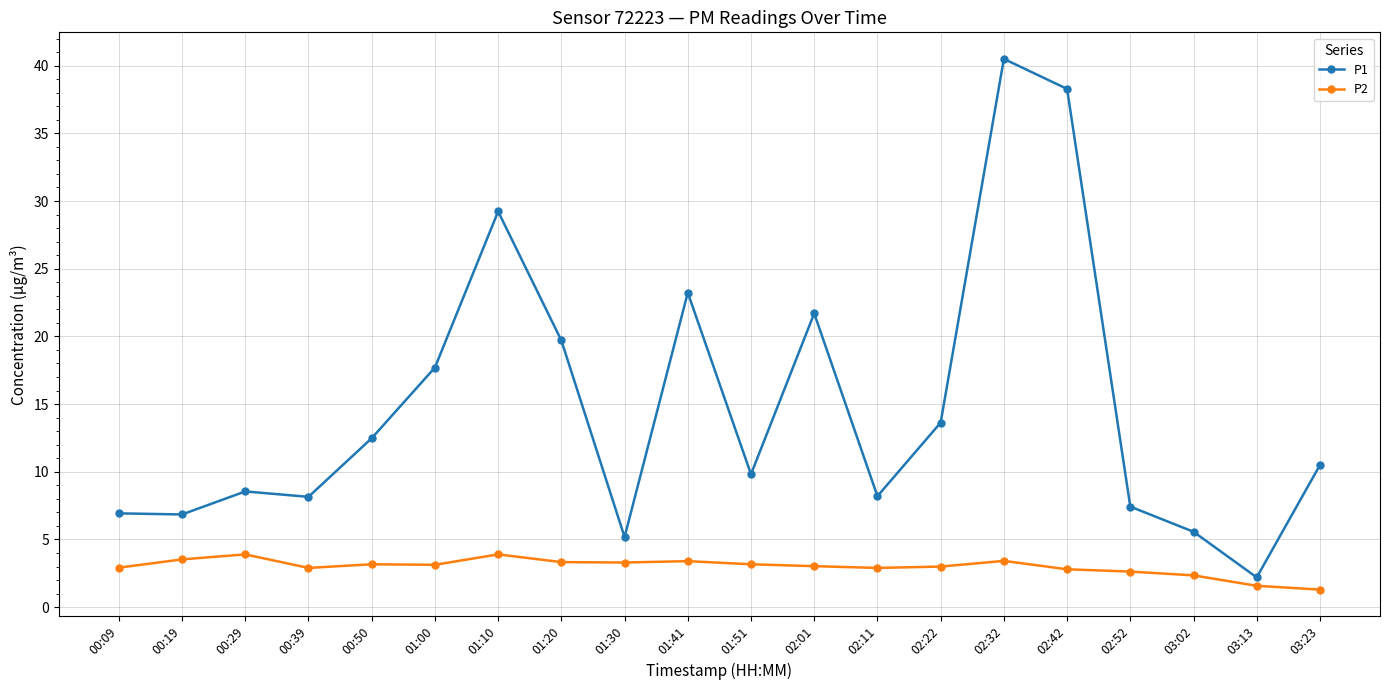

True or false: P1 and P2 intersect in this chart.

False